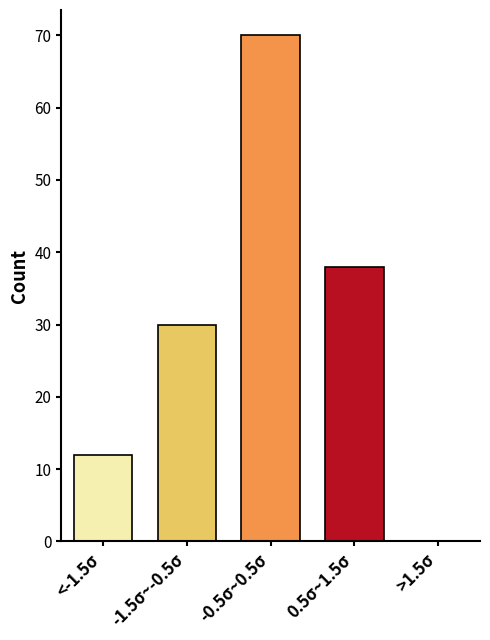

Reading left to right, extract all data points from this chart.

<-1.5σ=12	-1.5σ~-0.5σ=30	-0.5σ~0.5σ=70	0.5σ~1.5σ=38	>1.5σ=0